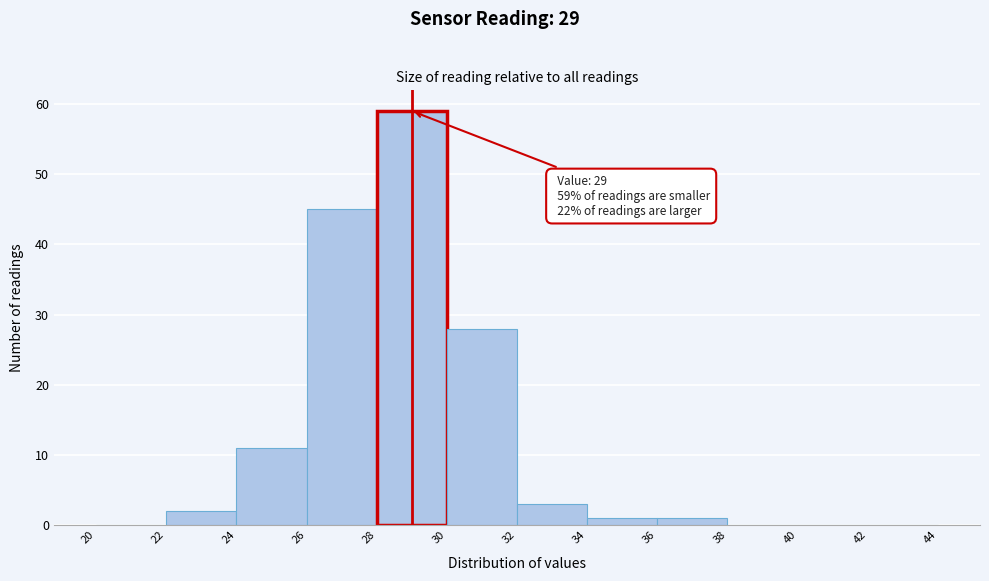

Over which range of the x-axis is the bar tallest?

28 to 30